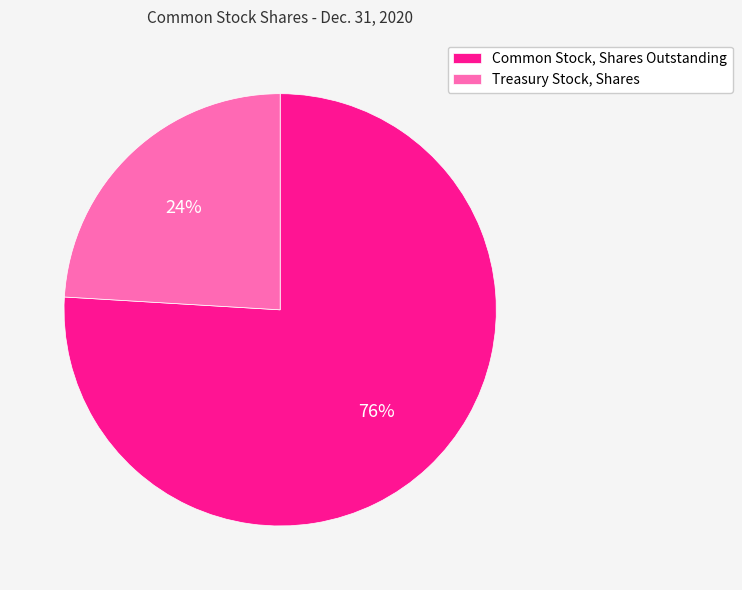

To the nearest percent, what portion does Common Stock, Shares Outstanding represent?

76%